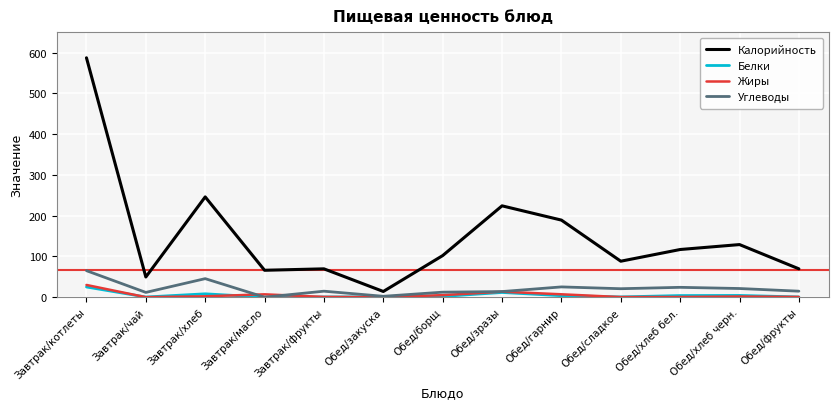

What is the difference between the maximum and minimum values in the Углеводы series?

65.0